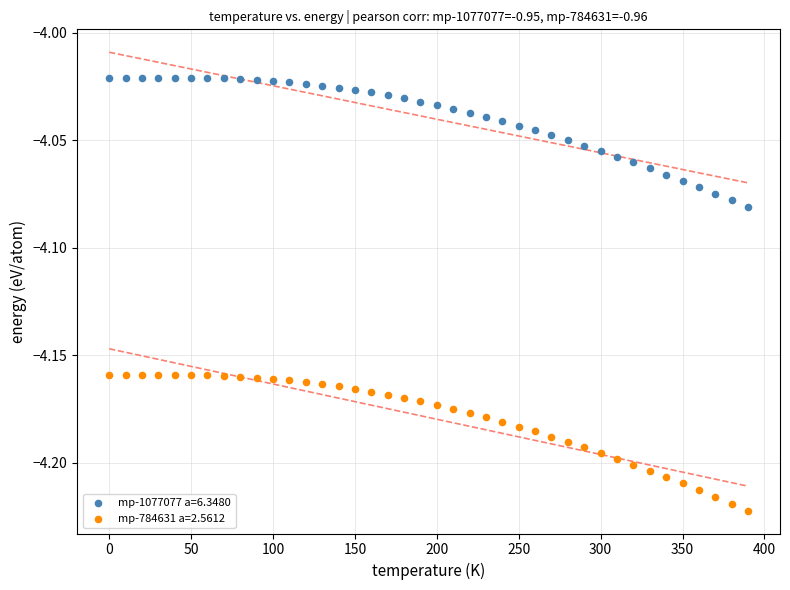

Which series contains the highest Y value?

mp-1077077 a=6.3480